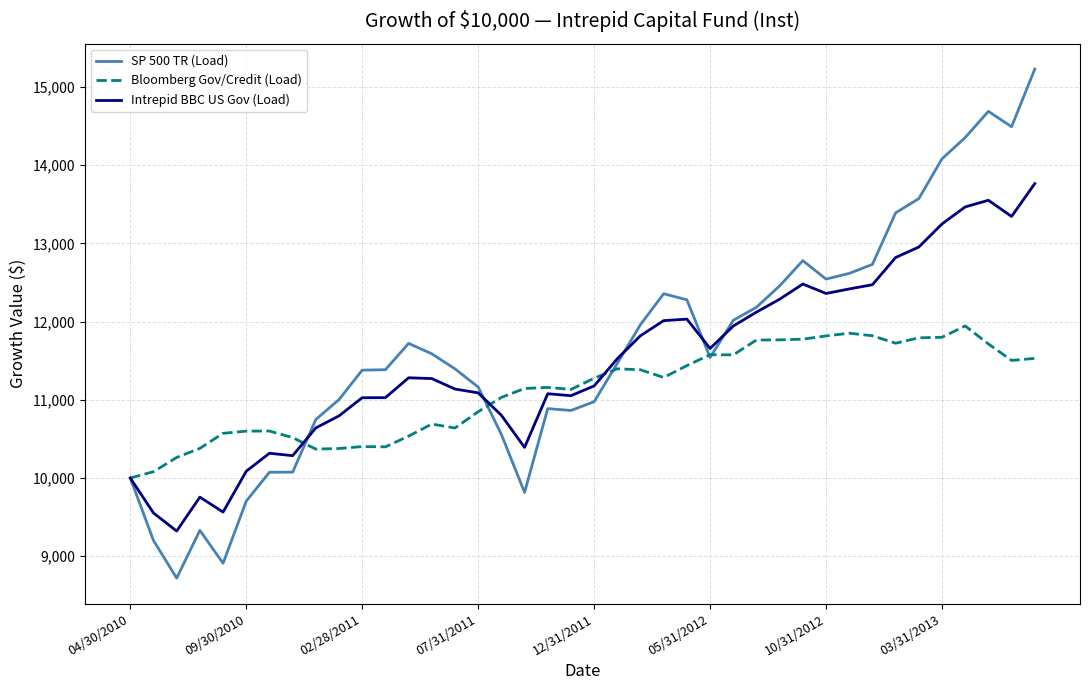

Rank the series by their maximum value, from lowest to highest.

Bloomberg Gov/Credit (Load), Intrepid BBC US Gov (Load), SP 500 TR (Load)